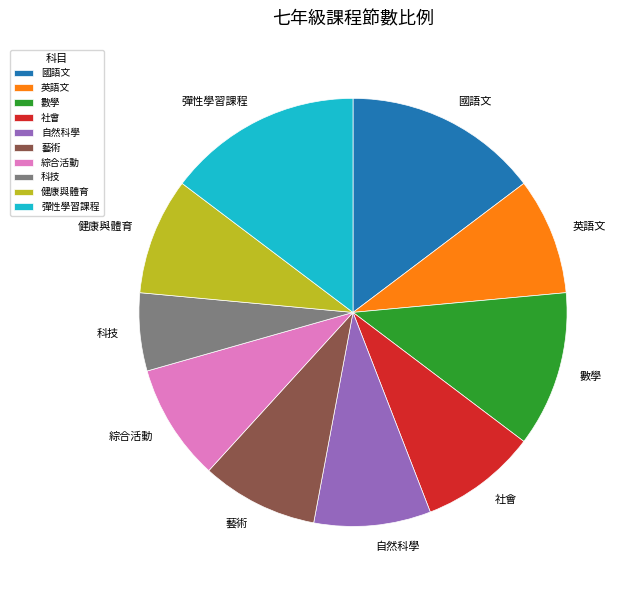

Is it true that 國語文 is 15% of the pie?

True